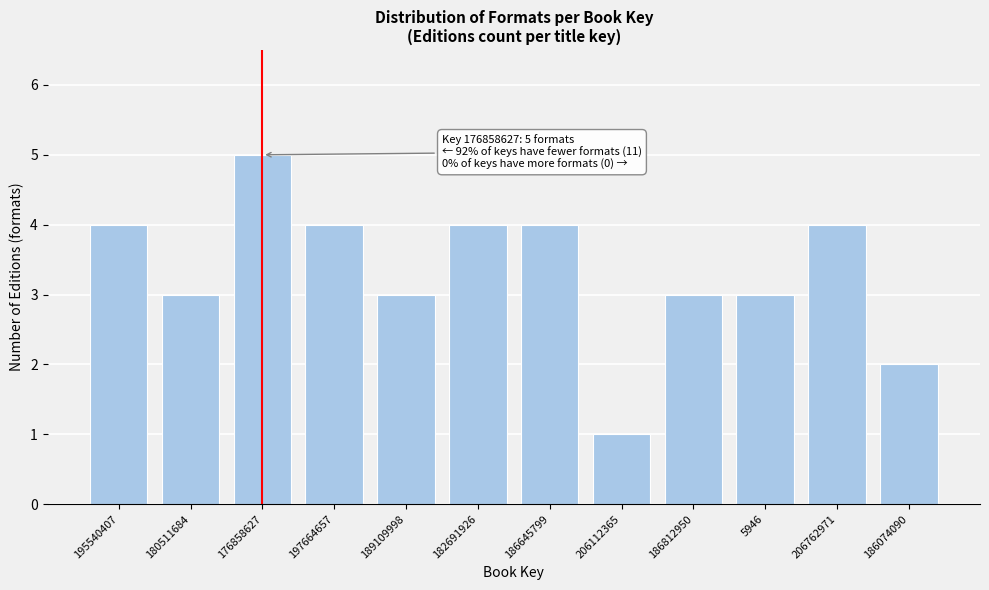

Reading left to right, what are all the values shown in this chart?

195540407=4	180511684=3	176858627=5	197664657=4	189109998=3	182691926=4	186645799=4	206112365=1	186812950=3	5946=3	206762971=4	186074090=2